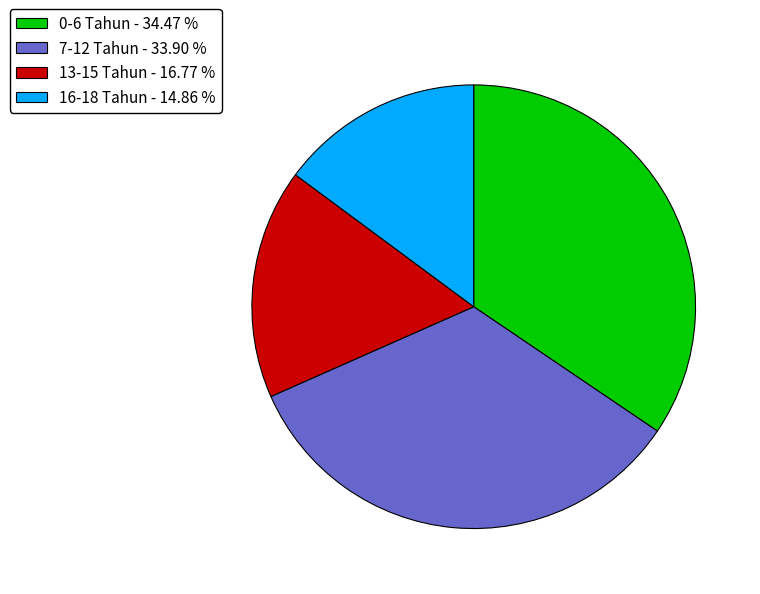

Is there a majority slice in this chart?

No